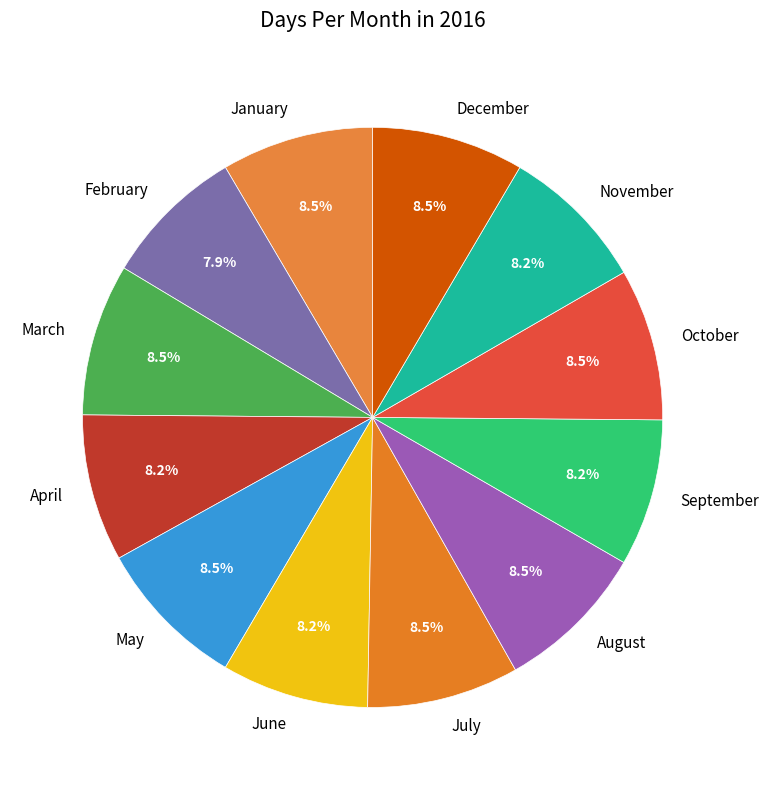

How many slices are in this pie chart?

12